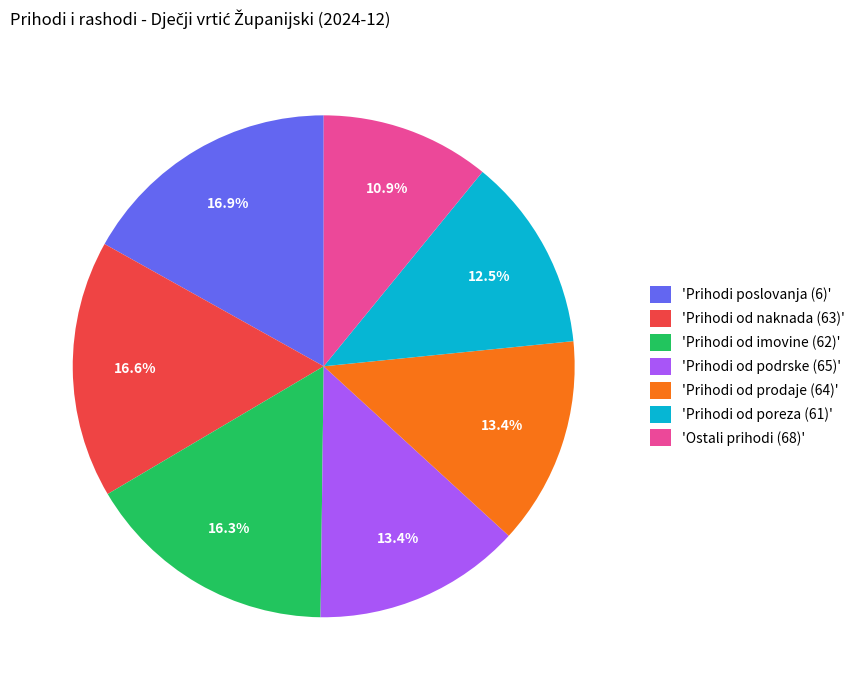

What is the smallest slice in the pie chart?

'Ostali prihodi (68)'